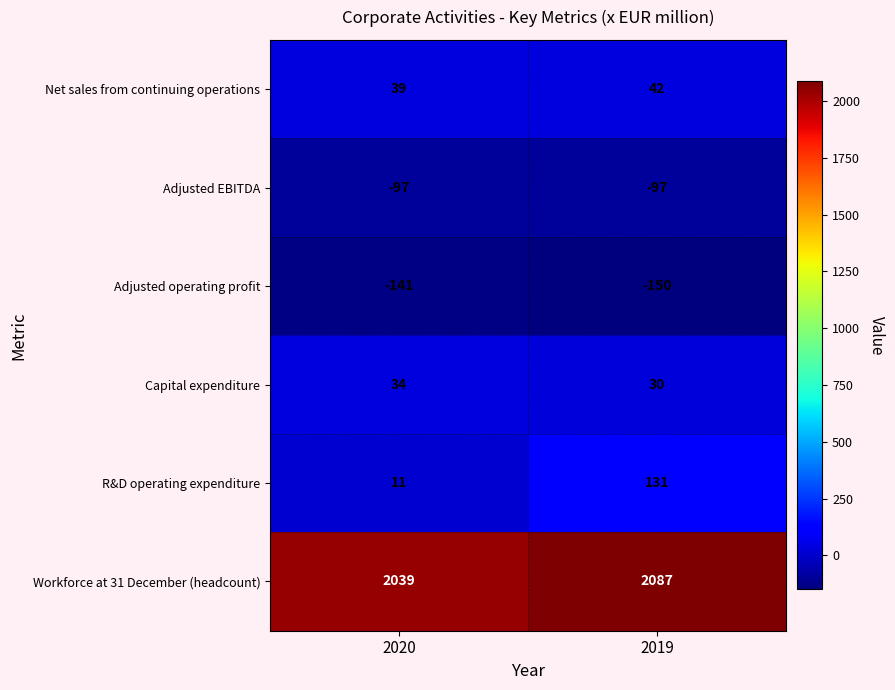

Read the Net sales from continuing operations value at 2020.

39